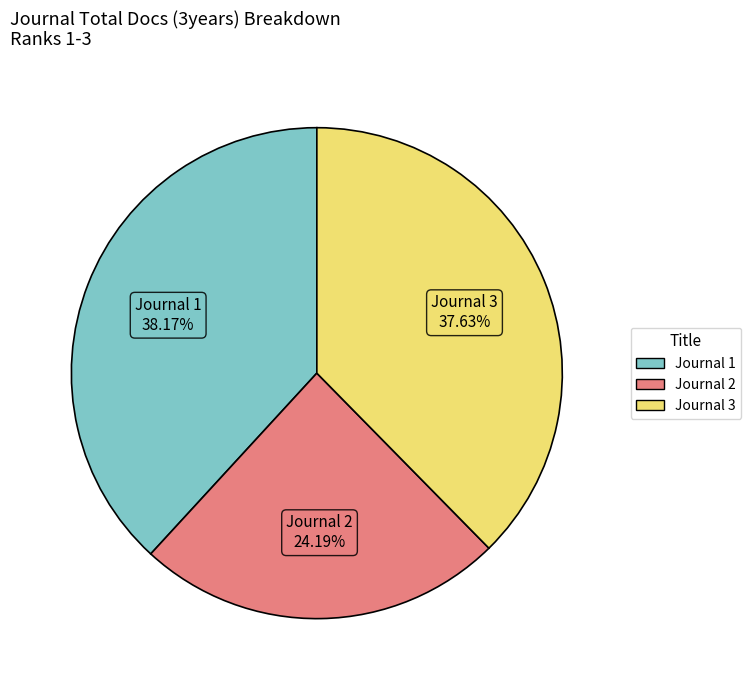

Do Journal 2 and Journal 1 together represent more than half of the pie?

Yes